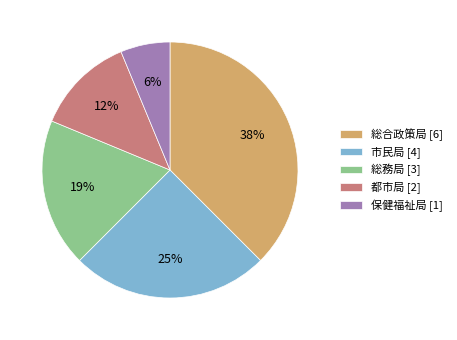

Is it true that 総務局 is 19% of the pie?

True